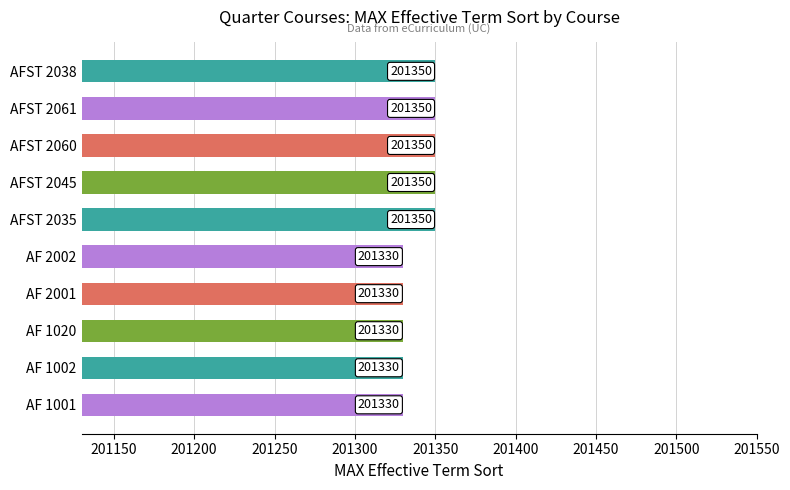

Is it true that the value at AFST 2061 is 201350?

True